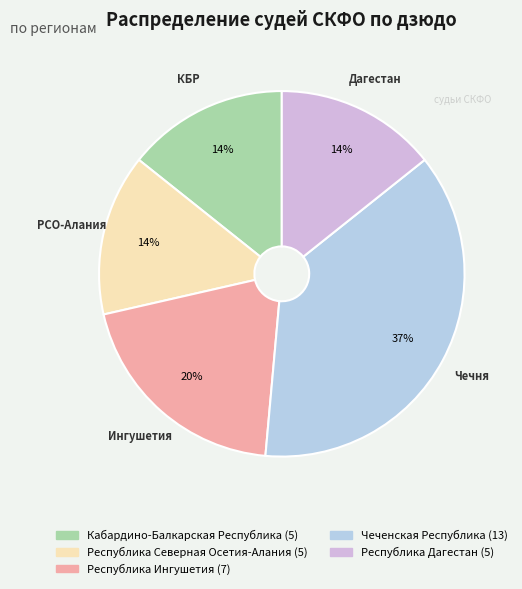

How many segments does this pie chart have?

5